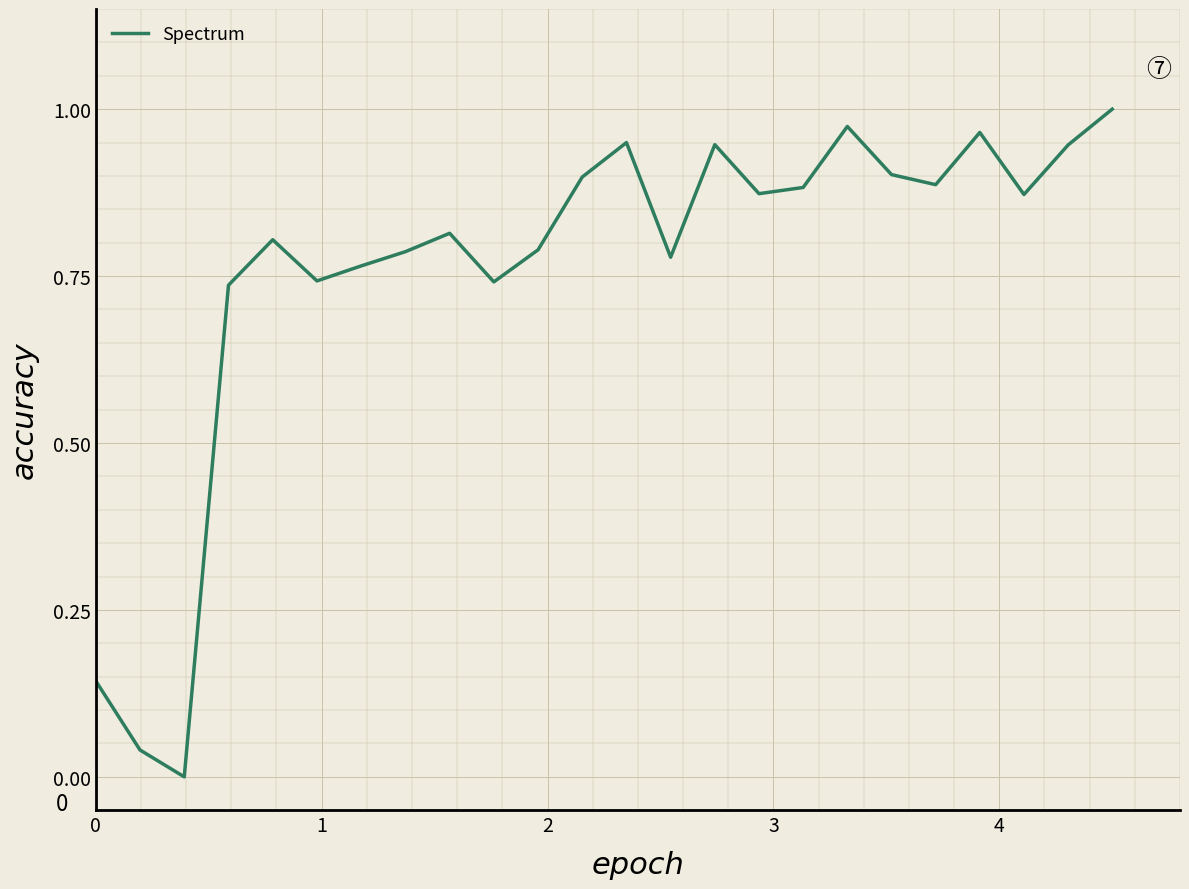

How many categories are shown in the chart?

24